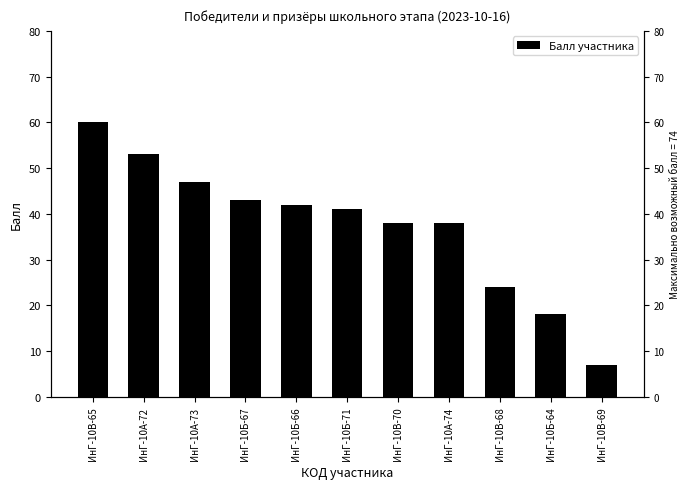

List the labels in order of value, smallest first.

ИнГ-10В-69, ИнГ-10Б-64, ИнГ-10В-68, ИнГ-10В-70, ИнГ-10А-74, ИнГ-10Б-71, ИнГ-10Б-66, ИнГ-10Б-67, ИнГ-10А-73, ИнГ-10А-72, ИнГ-10В-65